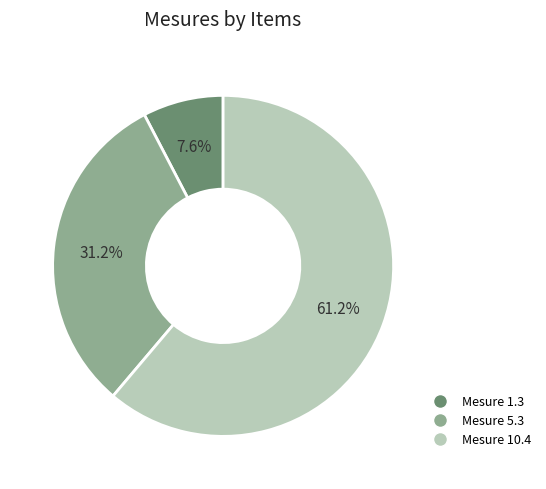

To the nearest percent, what is the average slice percentage?

33%